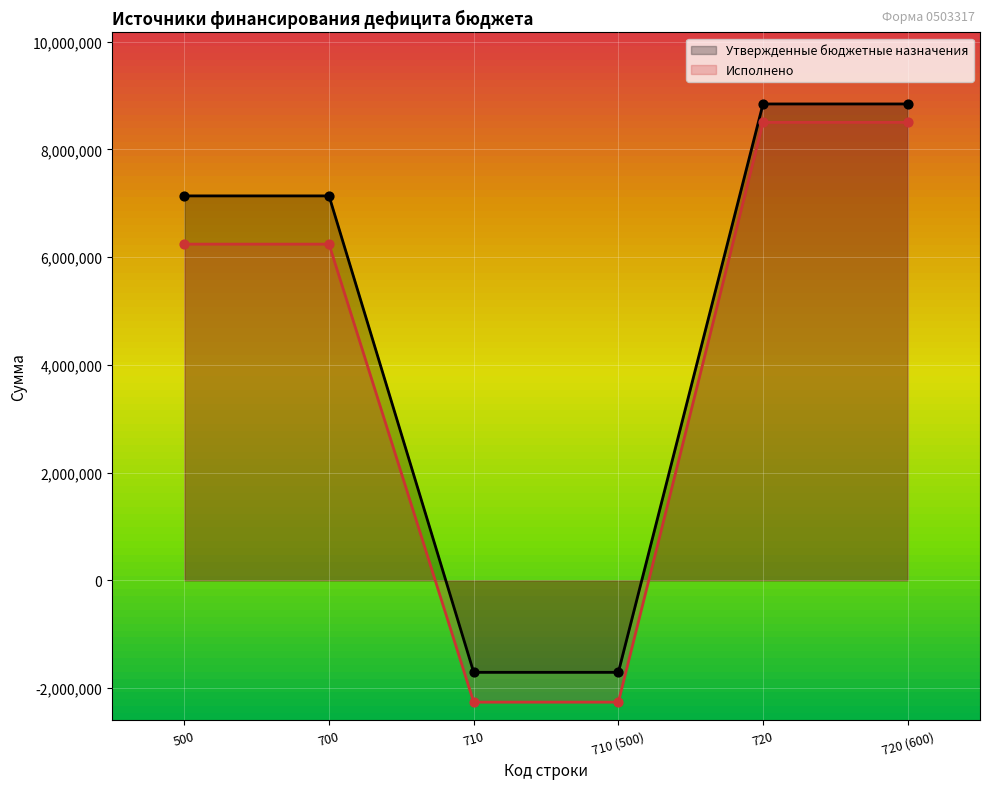

Which series reaches the maximum Y coordinate?

Утвержденные бюджетные назначения